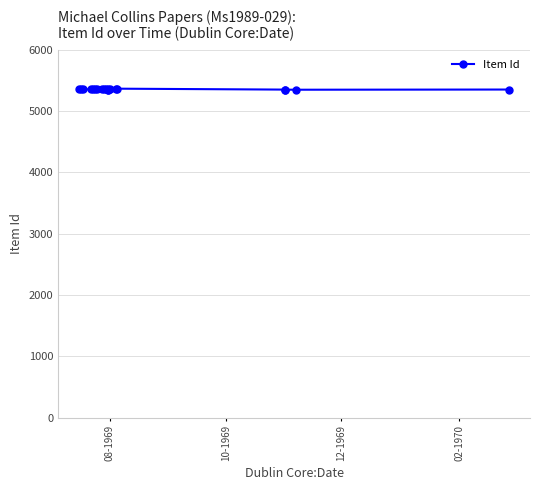

What is the sum of all values?

107110